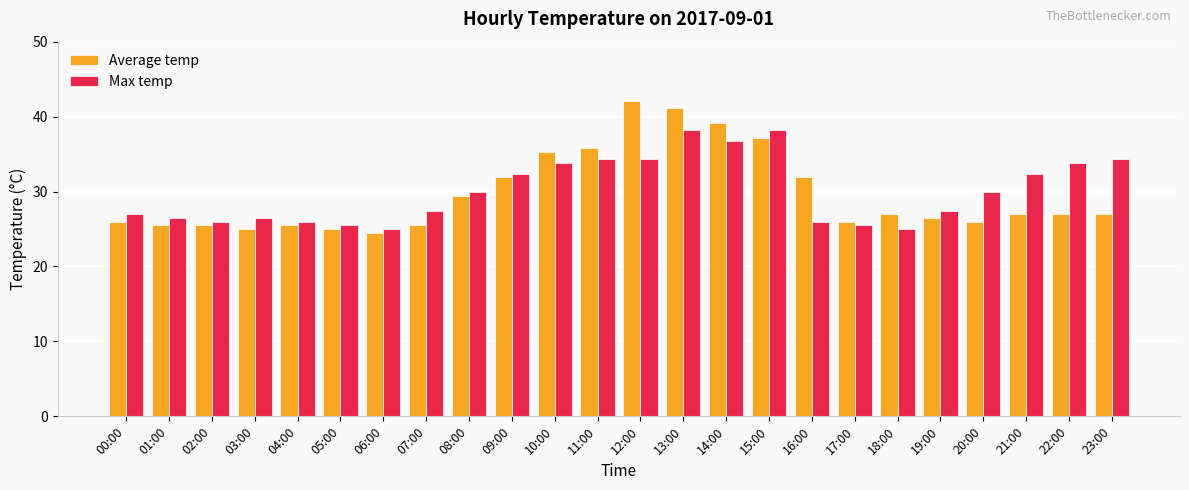

How many groups of bars are there?

24